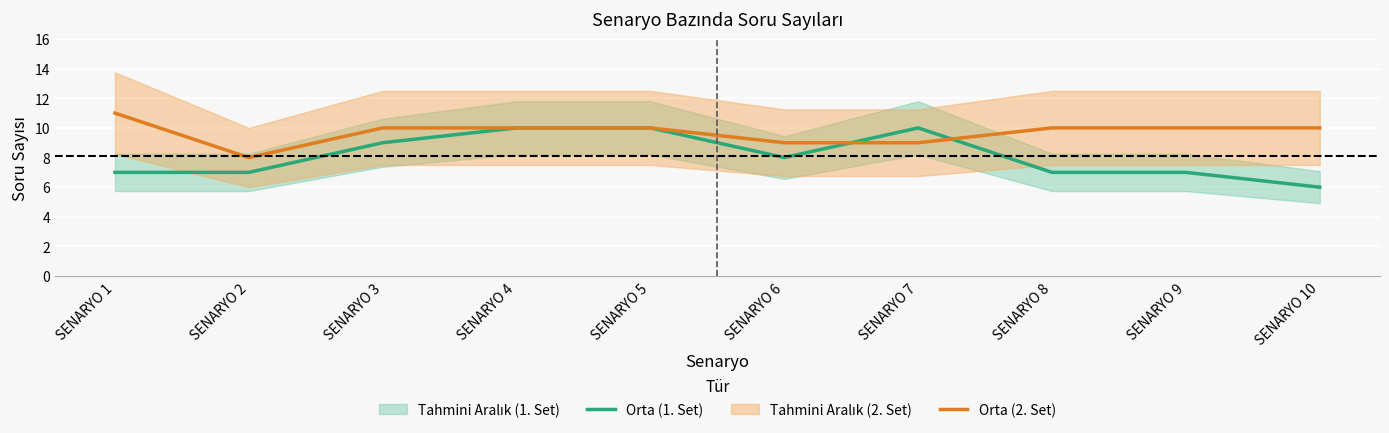

Does the chart display data point markers on the line(s)?

No